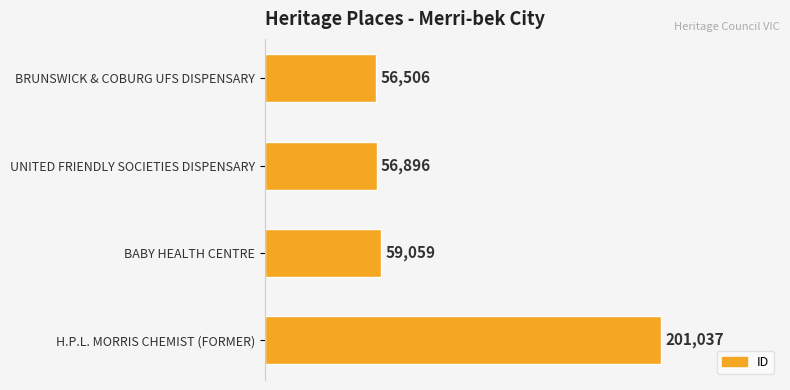

Does the chart contain any negative values?

No